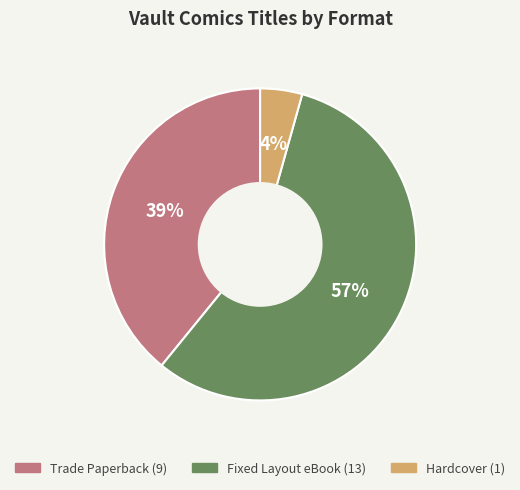

Which slice is the largest?

Fixed Layout eBook